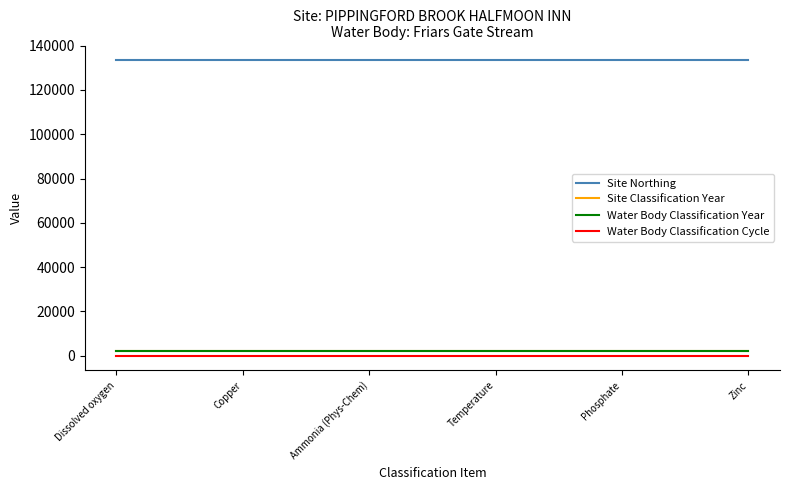

Reading left to right, extract all data points from this chart.

Site Northing: Dissolved oxygen=133400	Copper=133400	Ammonia (Phys-Chem)=133400	Temperature=133400	Phosphate=133400	Zinc=133400
Site Classification Year: Dissolved oxygen=2009	Copper=2009	Ammonia (Phys-Chem)=2009	Temperature=2009	Phosphate=2009	Zinc=2009
Water Body Classification Year: Dissolved oxygen=2009	Copper=2009	Ammonia (Phys-Chem)=2009	Temperature=2009	Phosphate=2009	Zinc=2009
Water Body Classification Cycle: Dissolved oxygen=1	Copper=1	Ammonia (Phys-Chem)=1	Temperature=1	Phosphate=1	Zinc=1